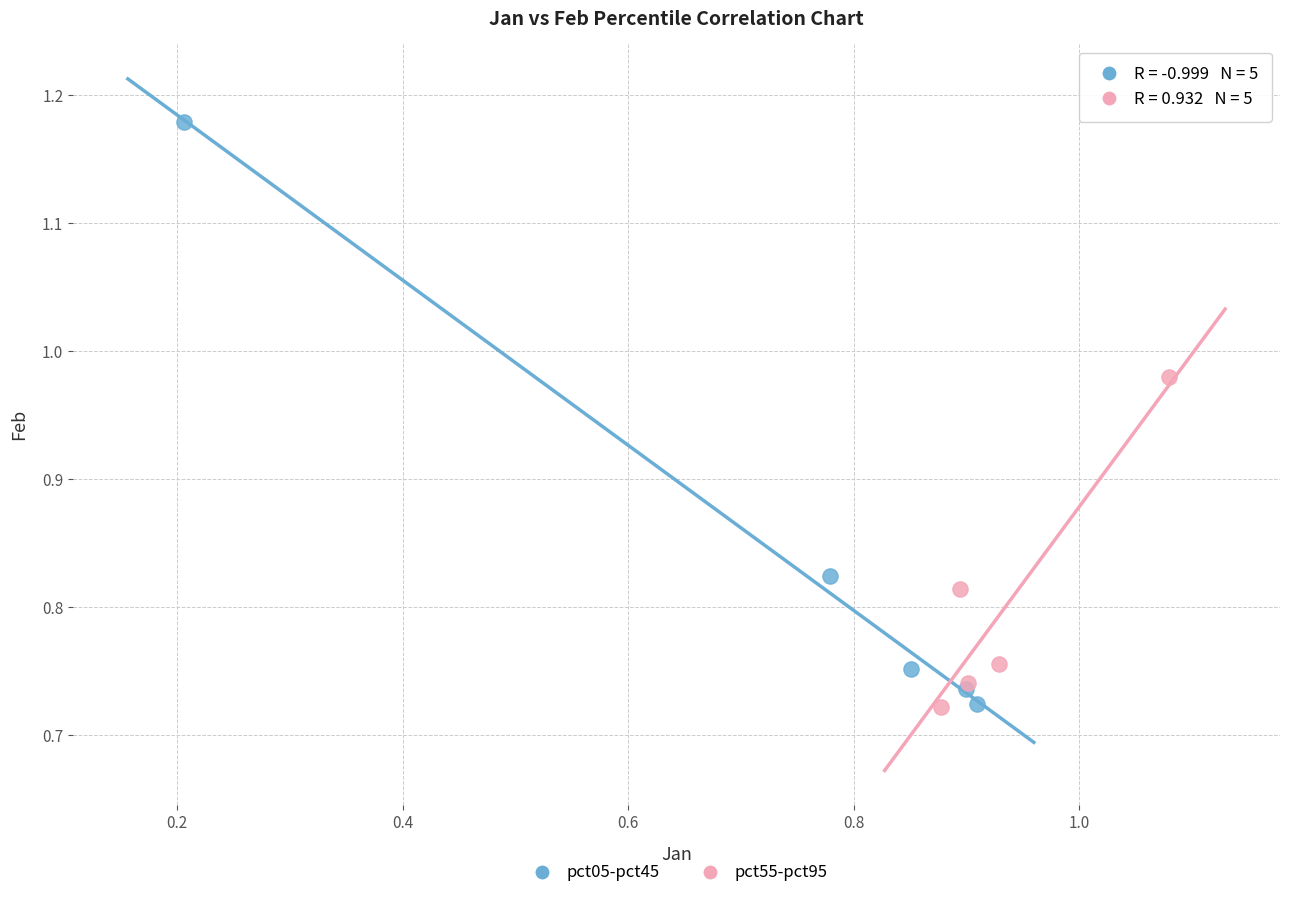

Which series has the largest Y range (max minus min)?

pct05-pct45